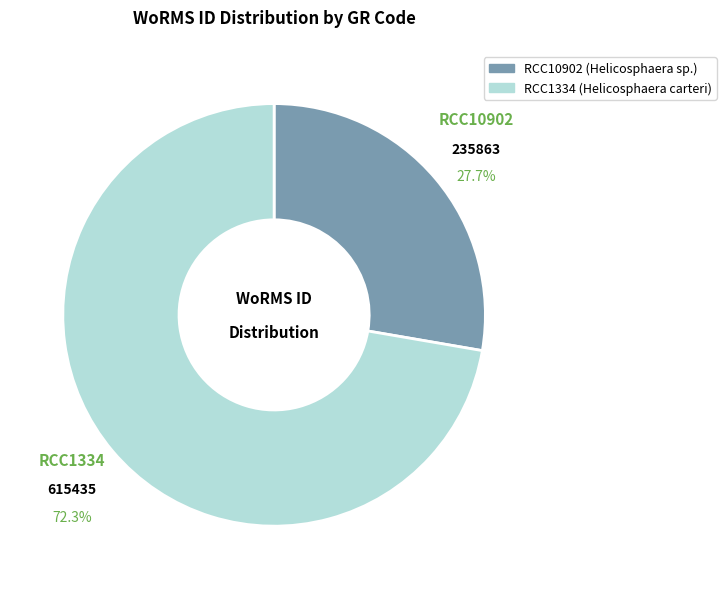

To the nearest percent, what percentage of the pie is RCC10902?

28%